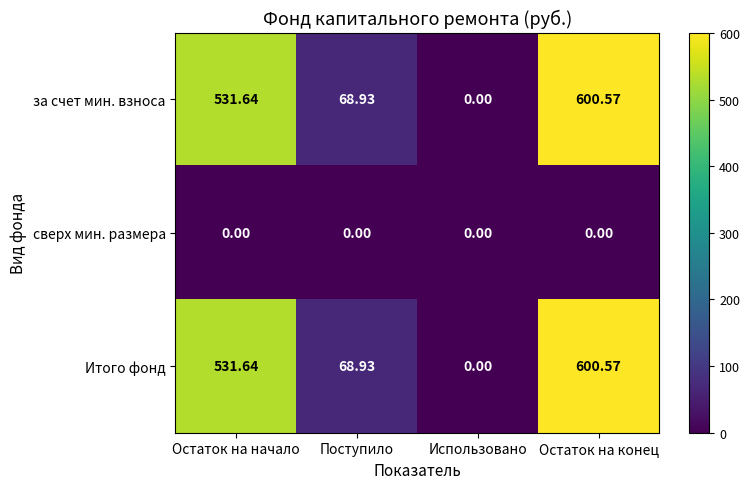

Is the value of сверх мин. размера at Поступило greater than the value of Итого фонд at Остаток на начало?

No